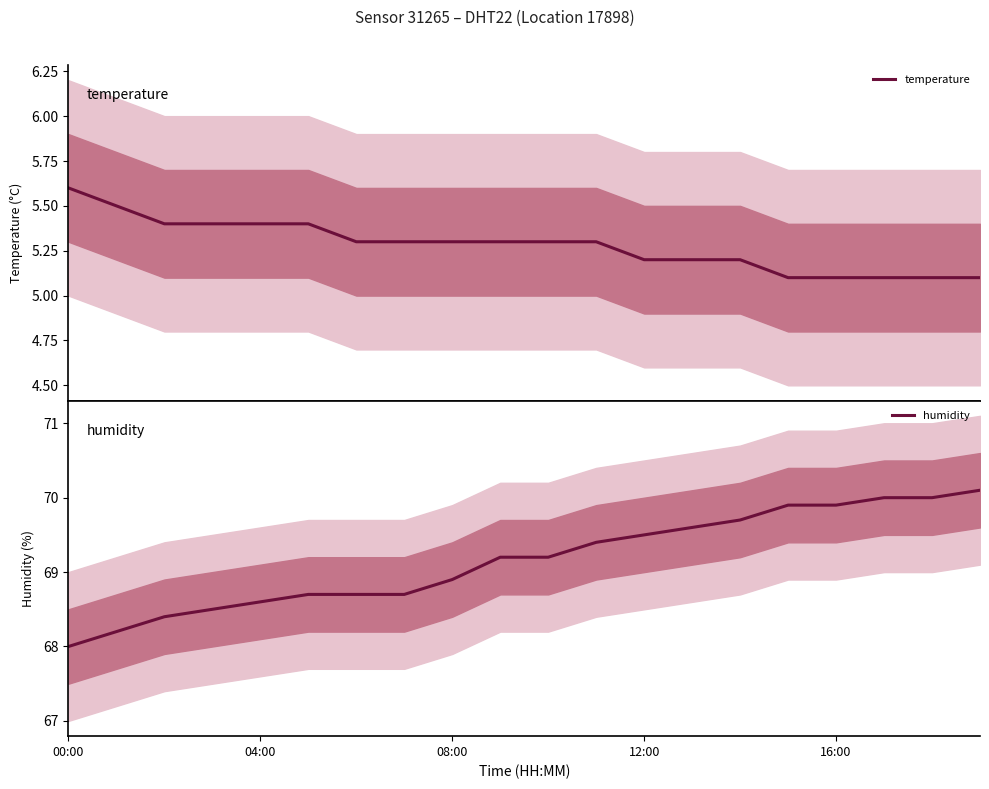

Rank the series by their maximum value, from highest to lowest.

humidity, temperature